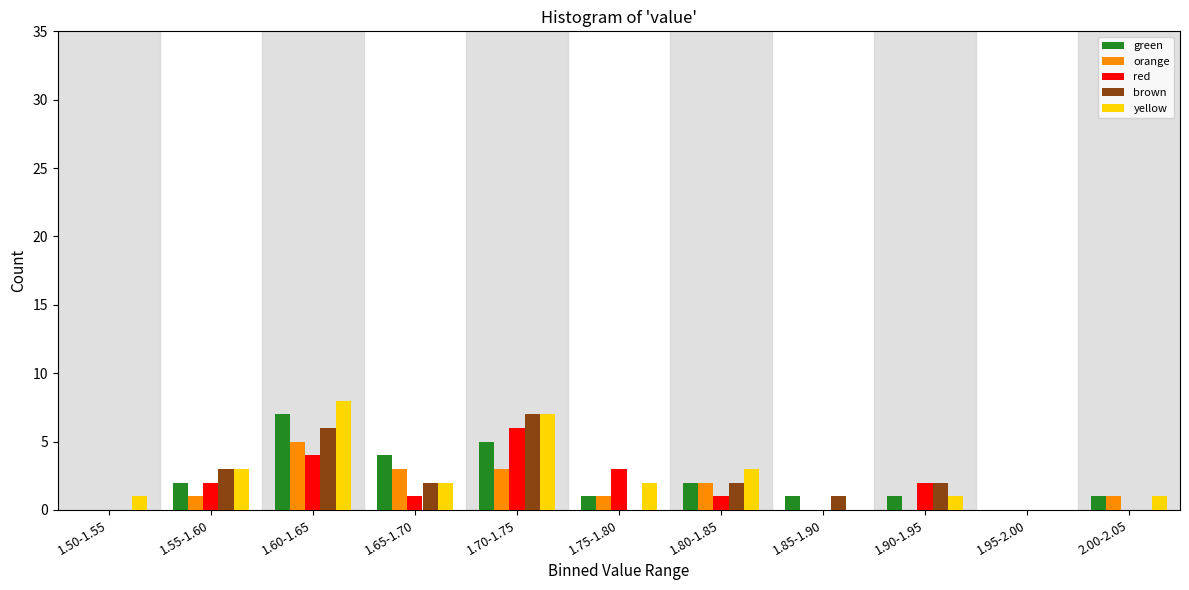

What is the greatest value displayed?

8